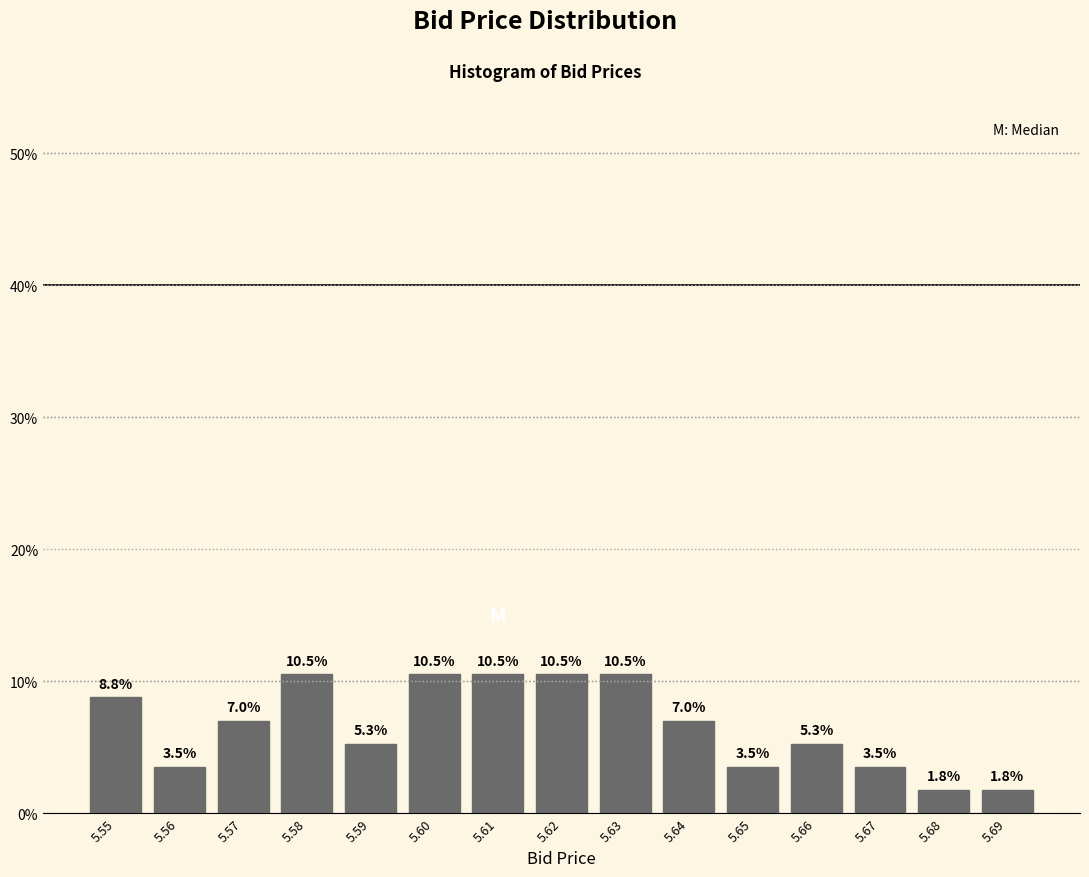

Reading right to left, what are all the values shown in this chart?

1.8	1.8	3.5	5.3	3.5	7.0	10.5	10.5	10.5	10.5	5.3	10.5	7.0	3.5	8.8